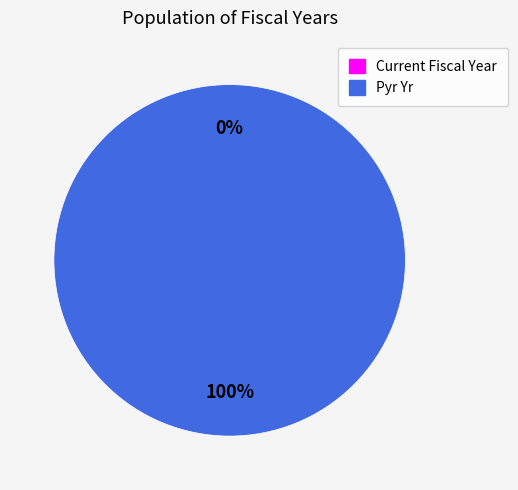

What percentage is the Pyr Yr slice, to the nearest percent?

100%